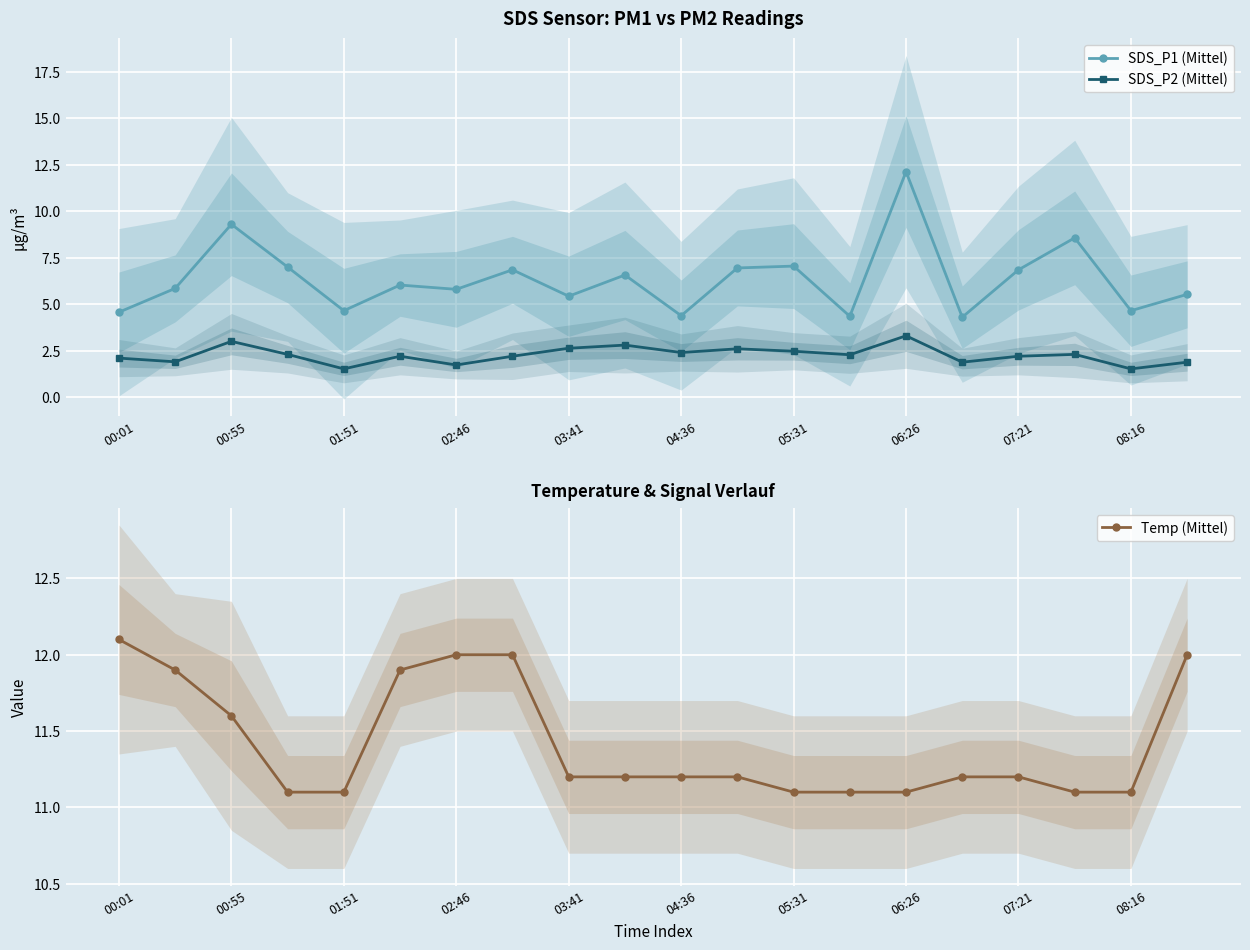

How many interior local valleys does the SDS_P2 (Mittel) series have?

7